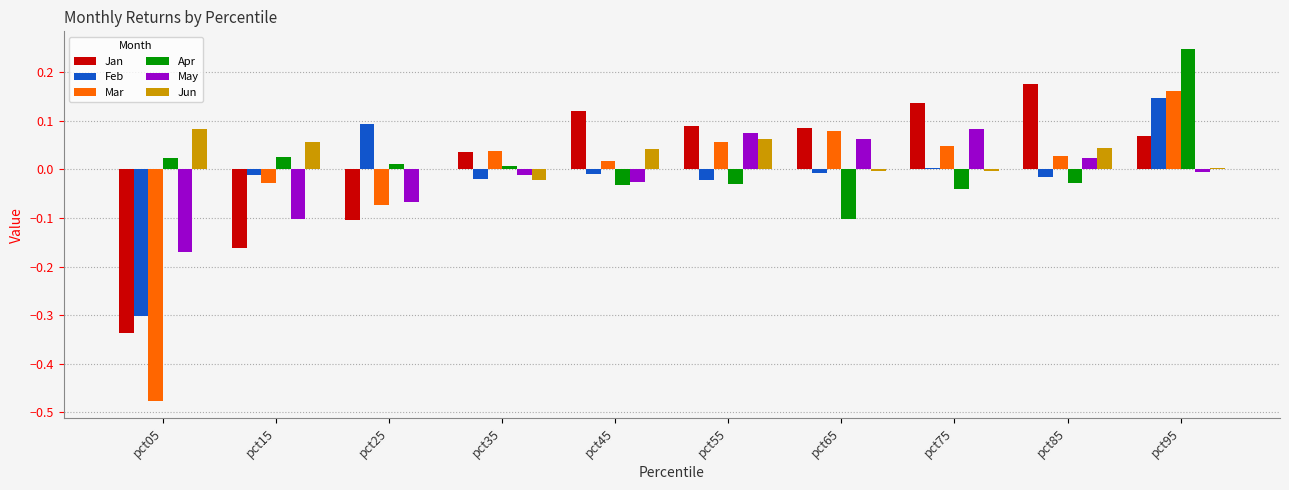

Which category has the highest value across all series?

pct95